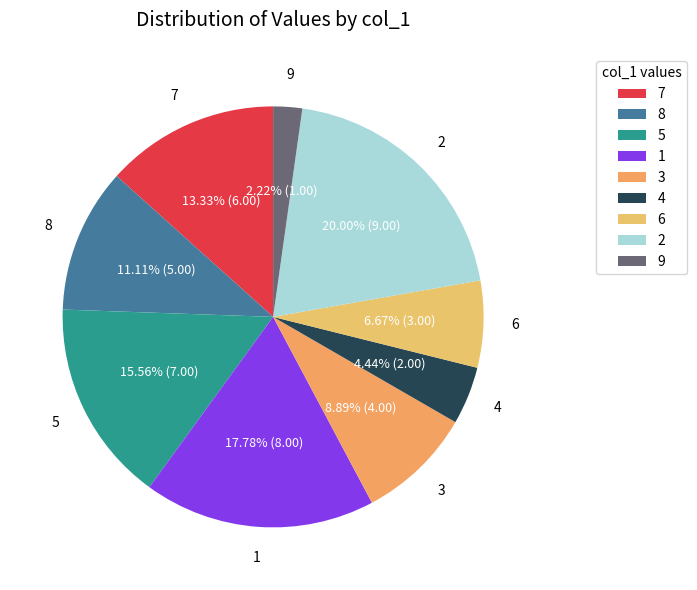

How many slices are in this pie chart?

9